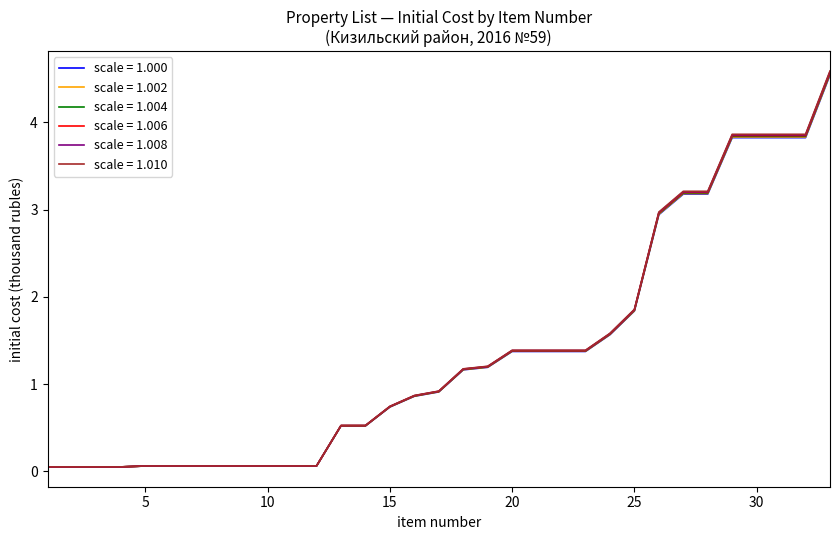

List the series in order of their overall mean, lowest first.

scale = 1.000, scale = 1.002, scale = 1.004, scale = 1.006, scale = 1.008, scale = 1.010